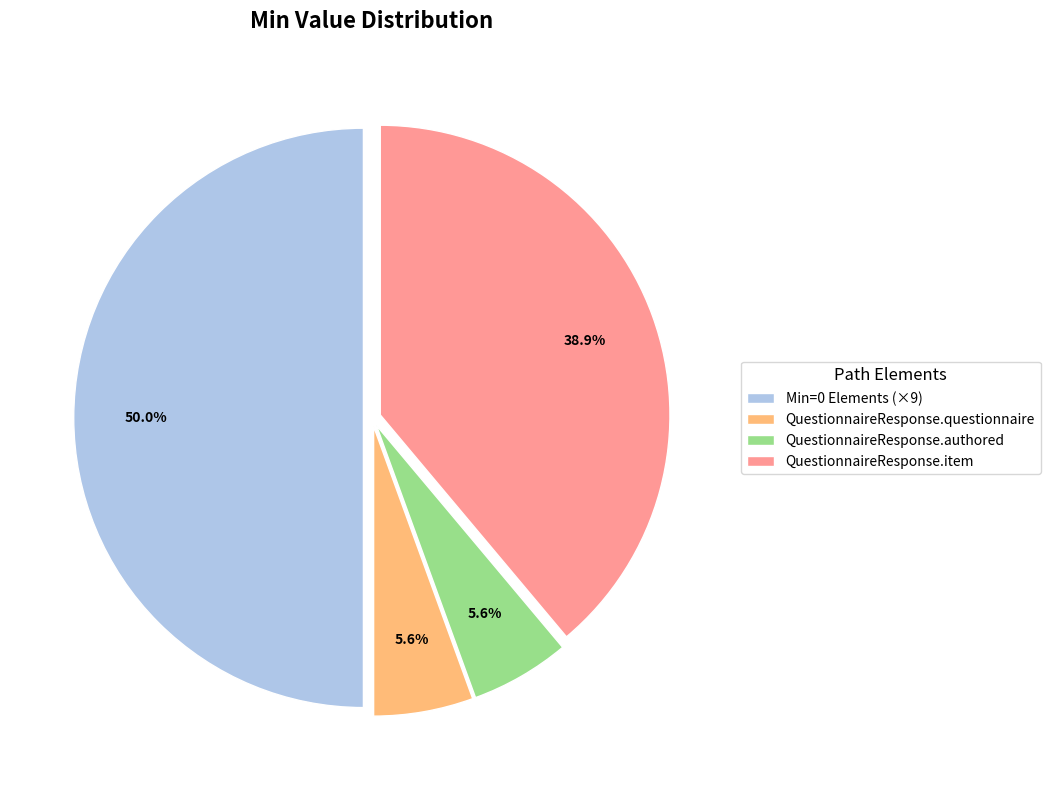

How many slices are in this pie chart?

4